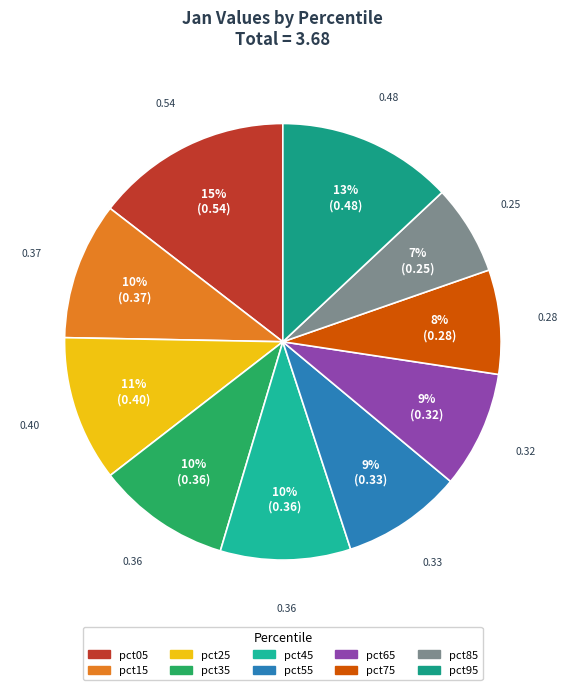

To the nearest percent, what portion does pct45 represent?

10%